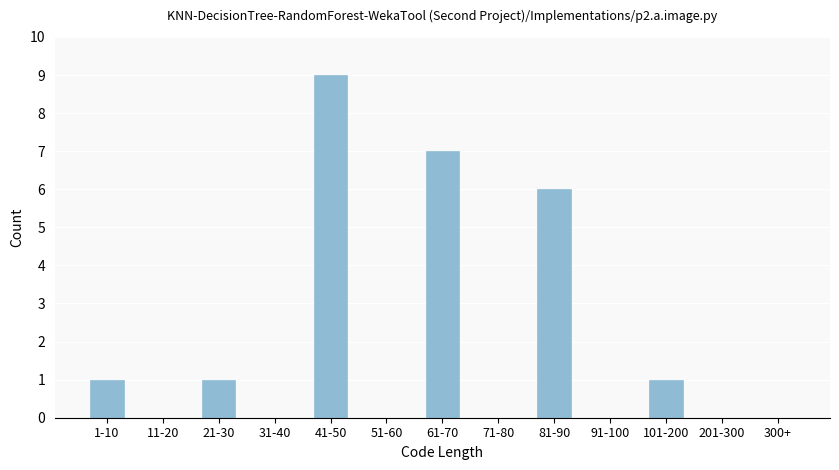

Reading left to right, list all the values displayed in this chart.

1-10=1	11-20=0	21-30=1	31-40=0	41-50=9	51-60=0	61-70=7	71-80=0	81-90=6	91-100=0	101-200=1	201-300=0	300+=0